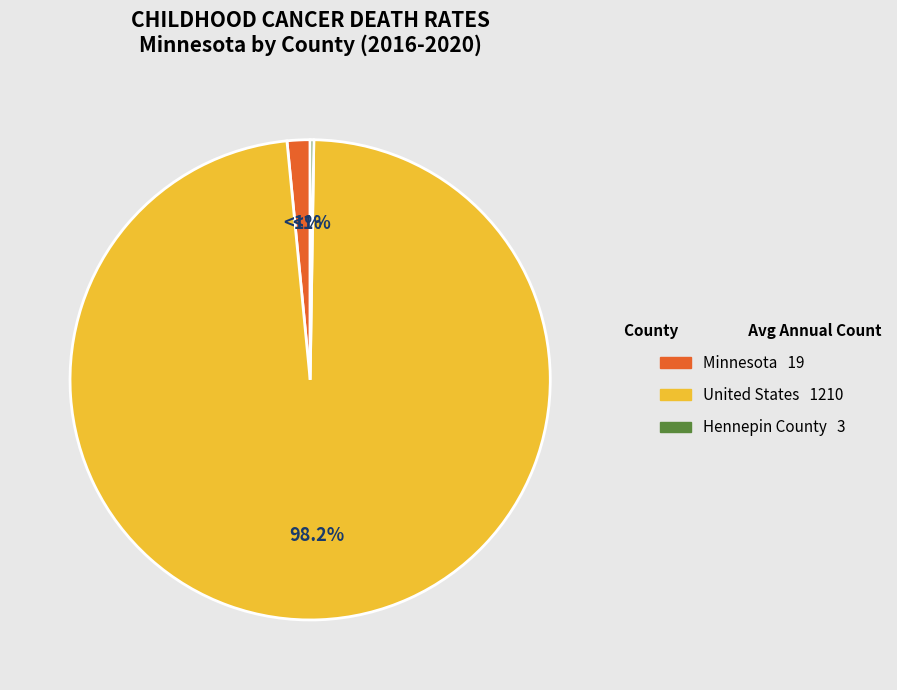

True or false: United States accounts for 99% of the total.

False